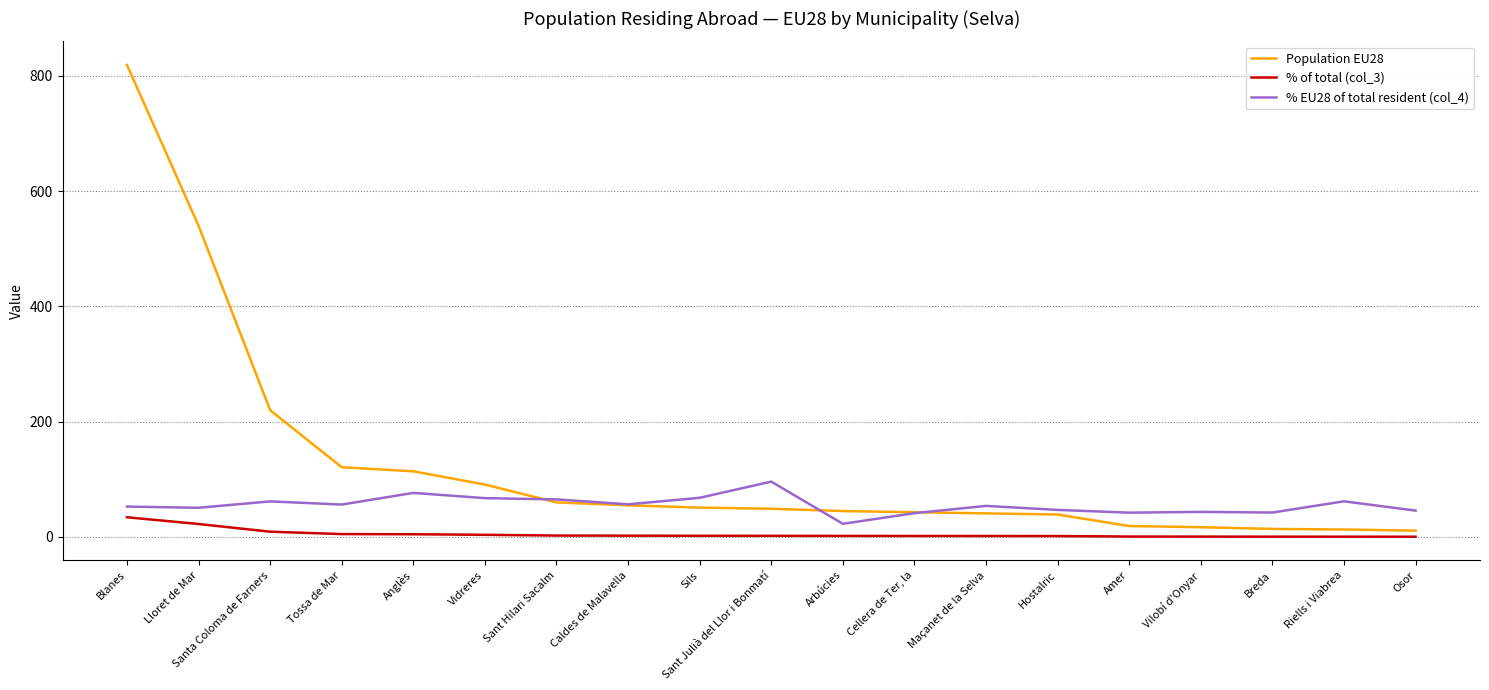

Is the value of Population EU28 at Anglès greater than the value of % EU28 of total resident (col_4) at Osor?

Yes